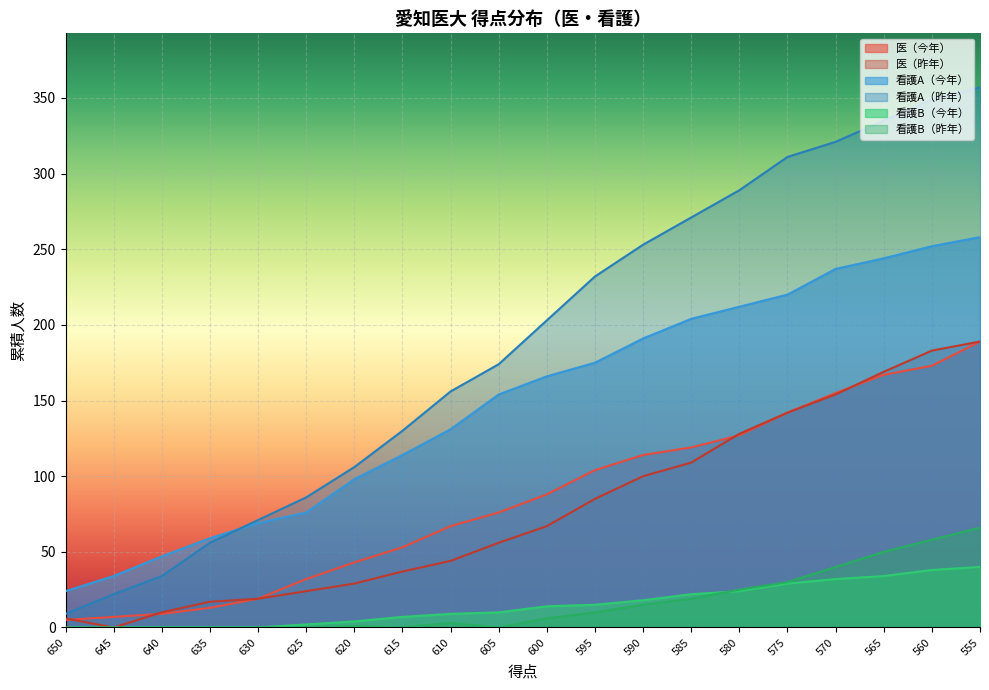

The 看護B（今年） series shows 17 at 575. True or false?

False